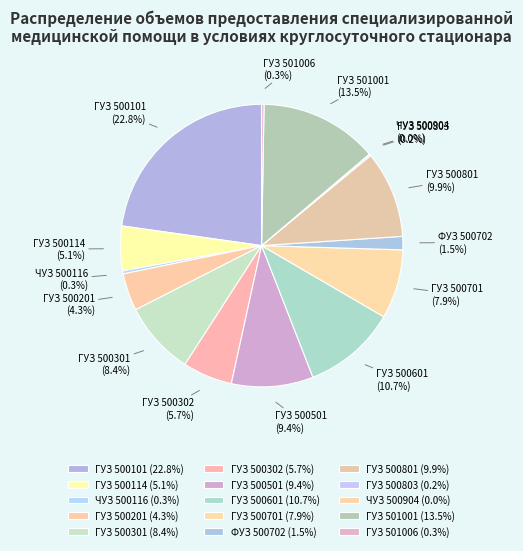

What portion of the pie excludes ГУЗ 500101?

77.2%